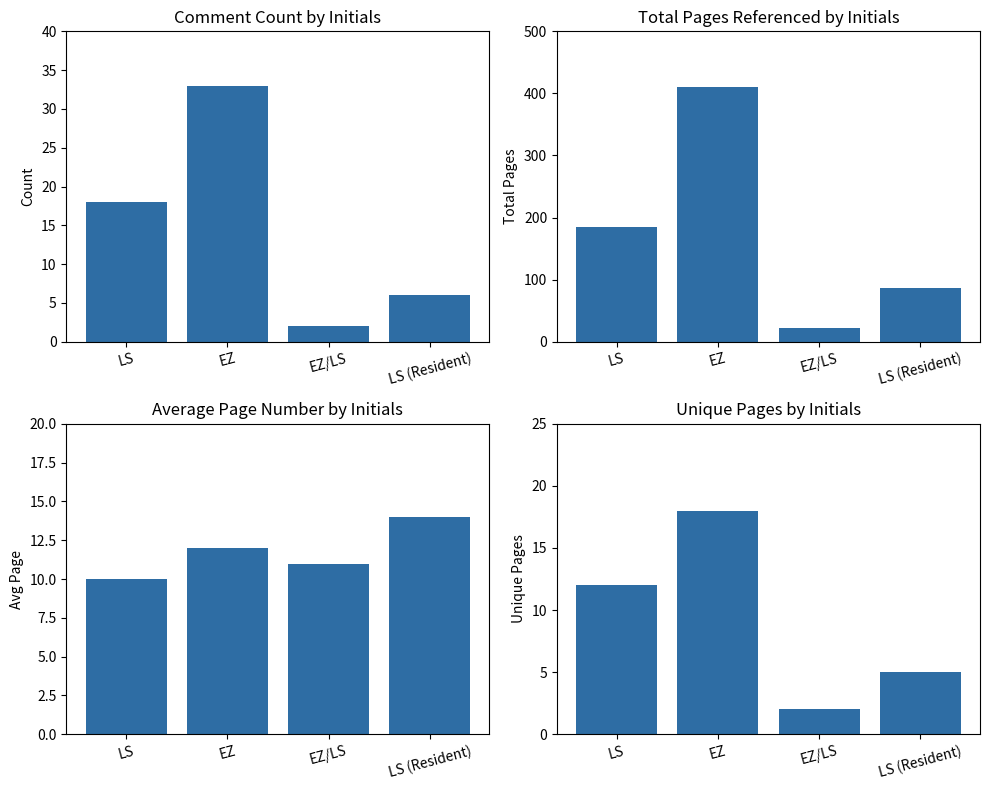

Which series has the largest total across all categories?

Total Pages